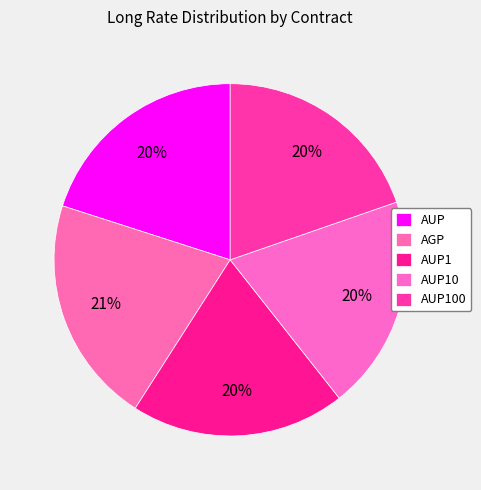

How many slices are in this pie chart?

5